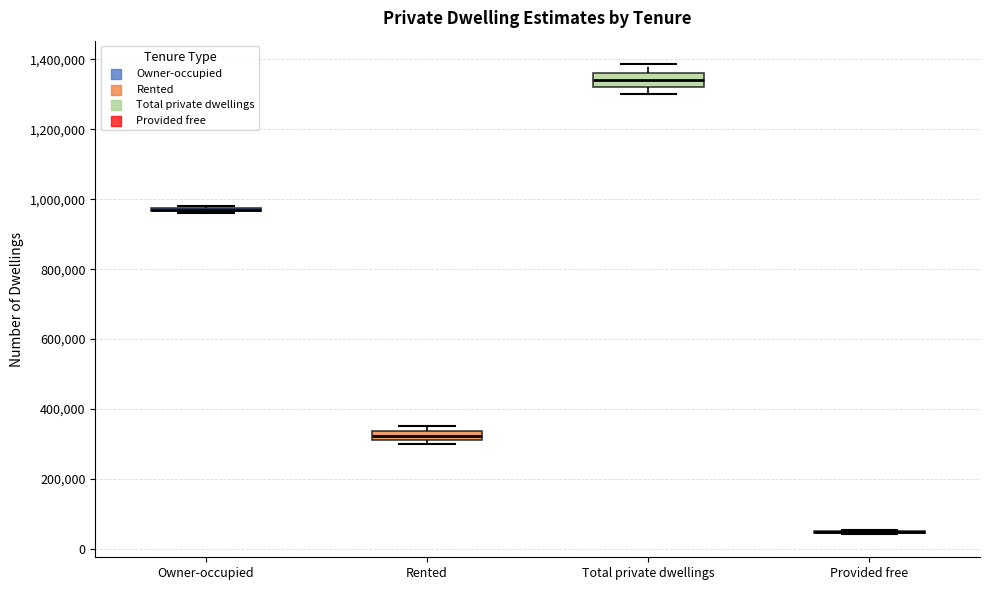

Where is the lower edge of the box for Rented on the y-axis? The values are not printed on the chart, so give them approximately, as read against the axis.

320000